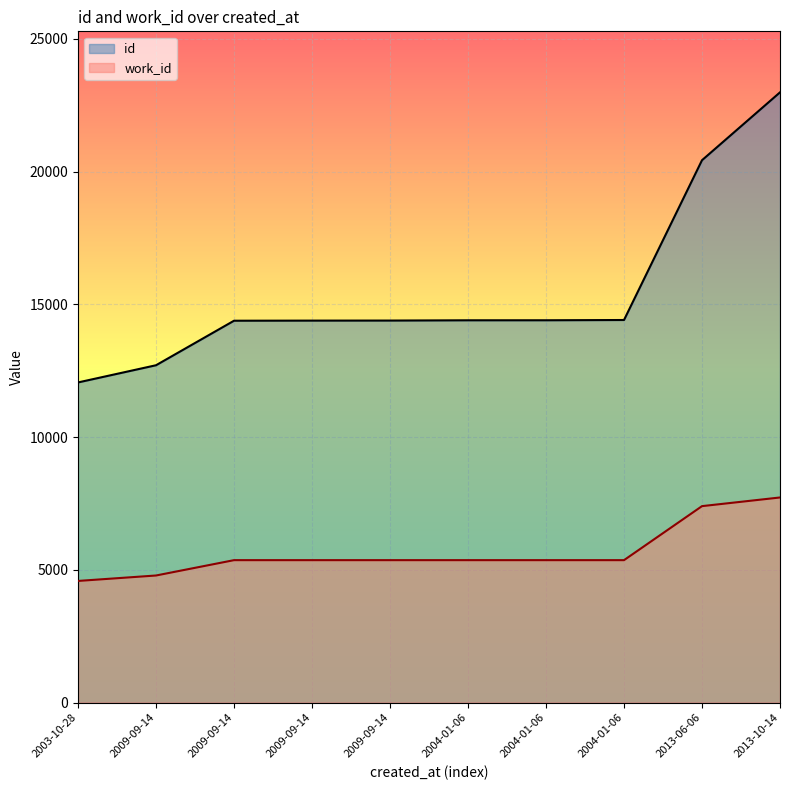

What is the difference between the maximum and minimum values in the work_id series?

3144